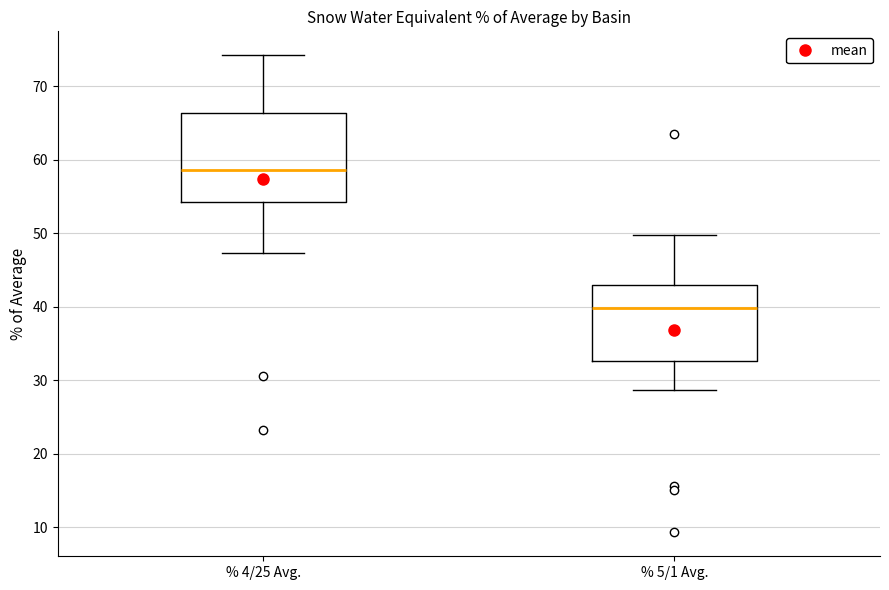

Which box's median line is the lowest?

% 5/1 Avg.